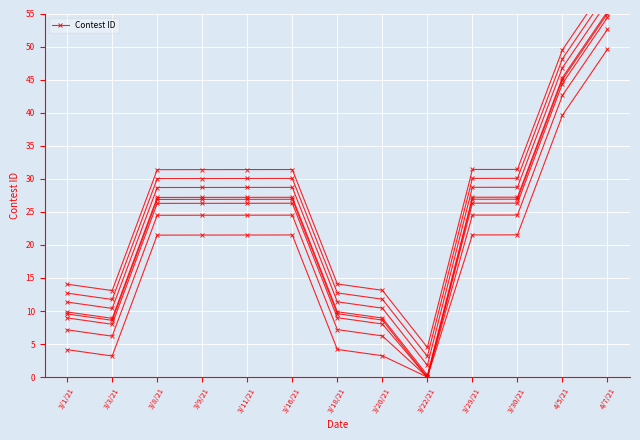

At which category does the data reach its first local peak?

3/16/21